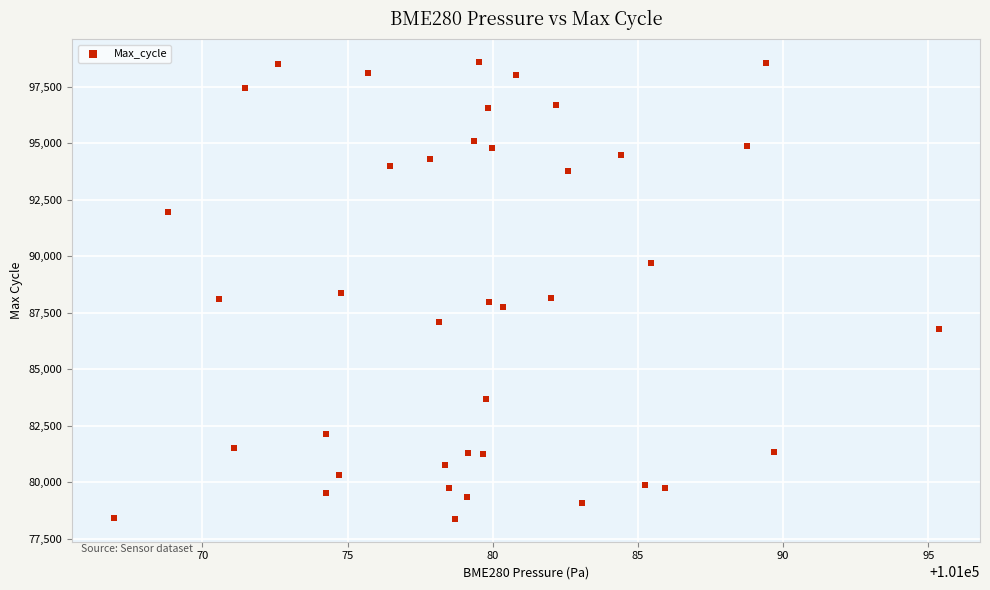

What is the range of Y values (max minus min)?

20225